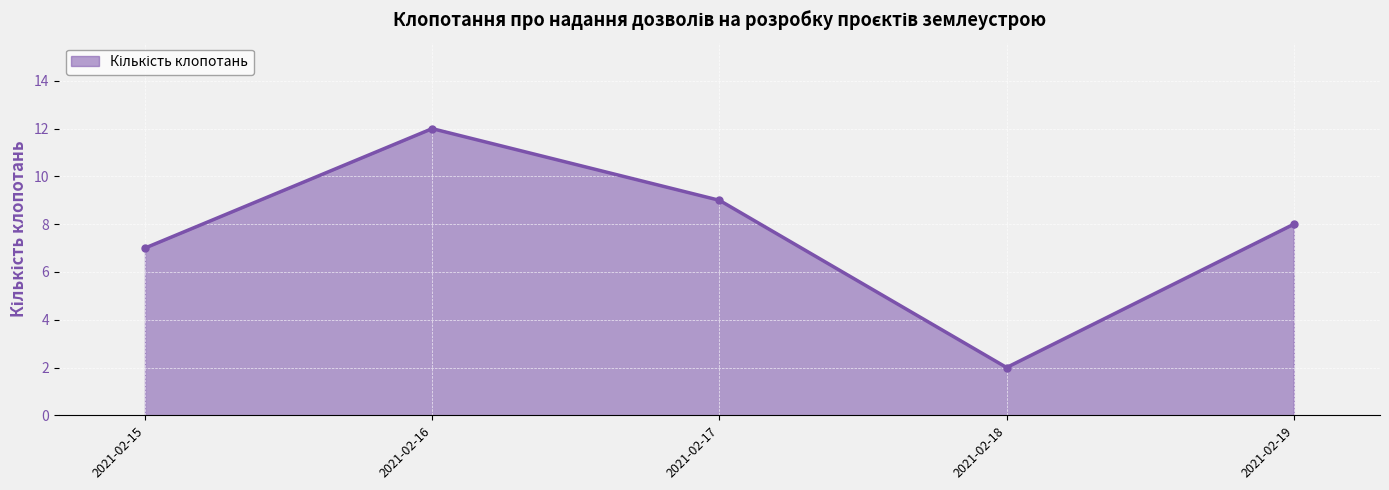

True or false: the data shows 3 at 2021-02-18.

False